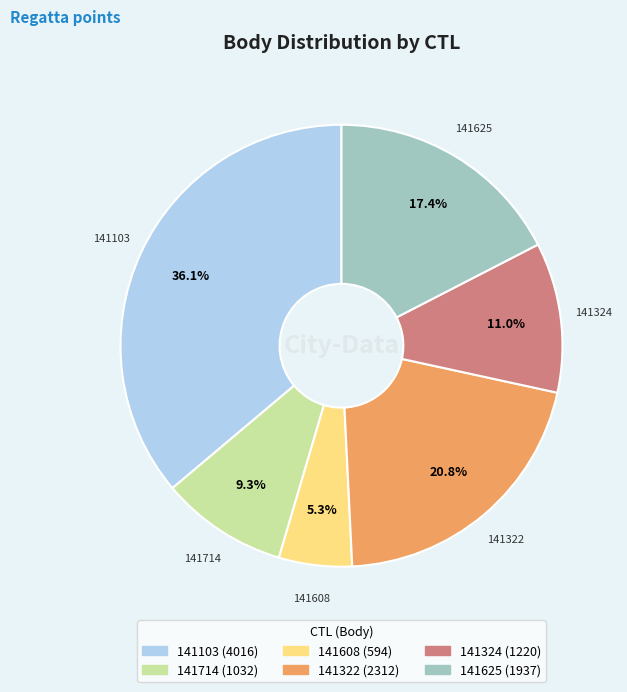

Which category has the smallest portion of the pie?

141608